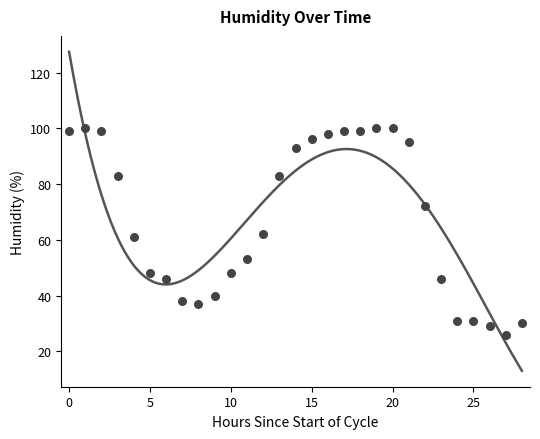

What is the range of Y values (max minus min)?

74